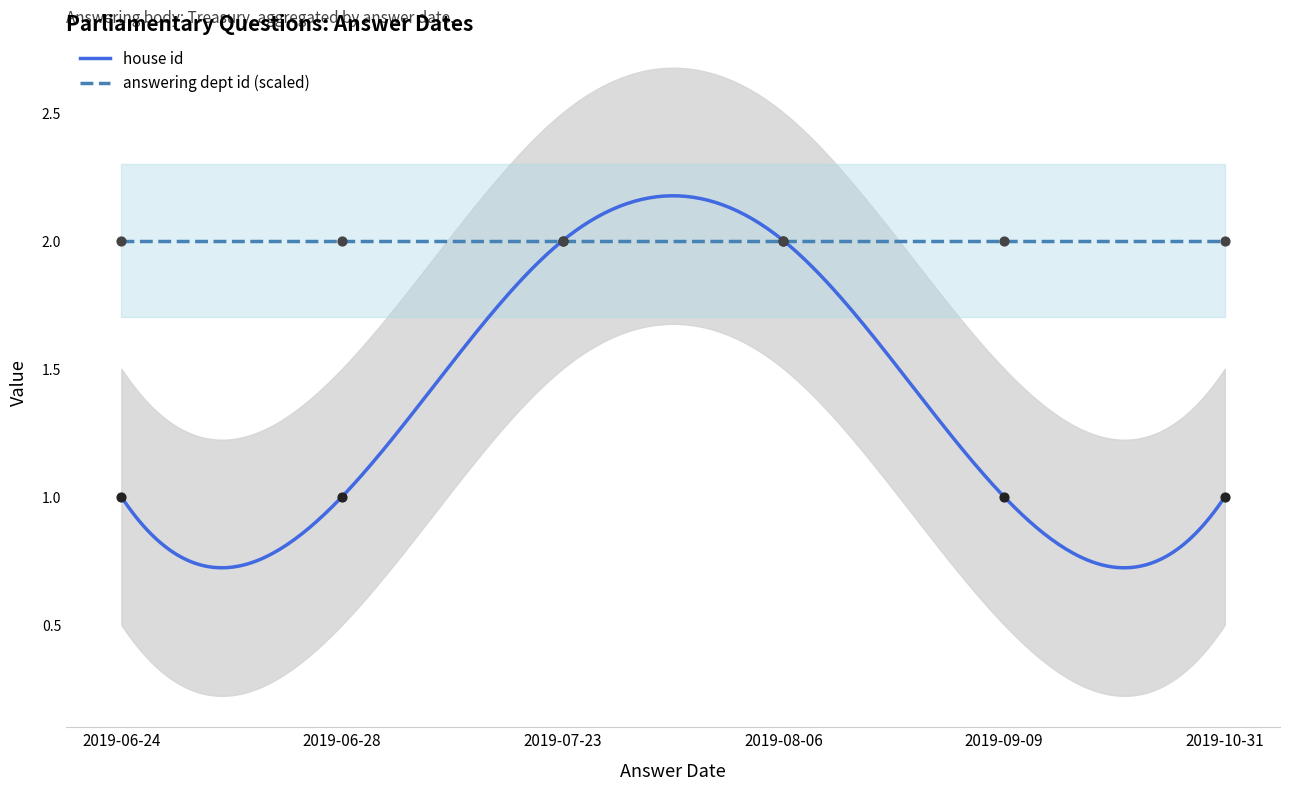

Which has a higher value, 2019-10-31 or 2019-06-24?

2019-10-31